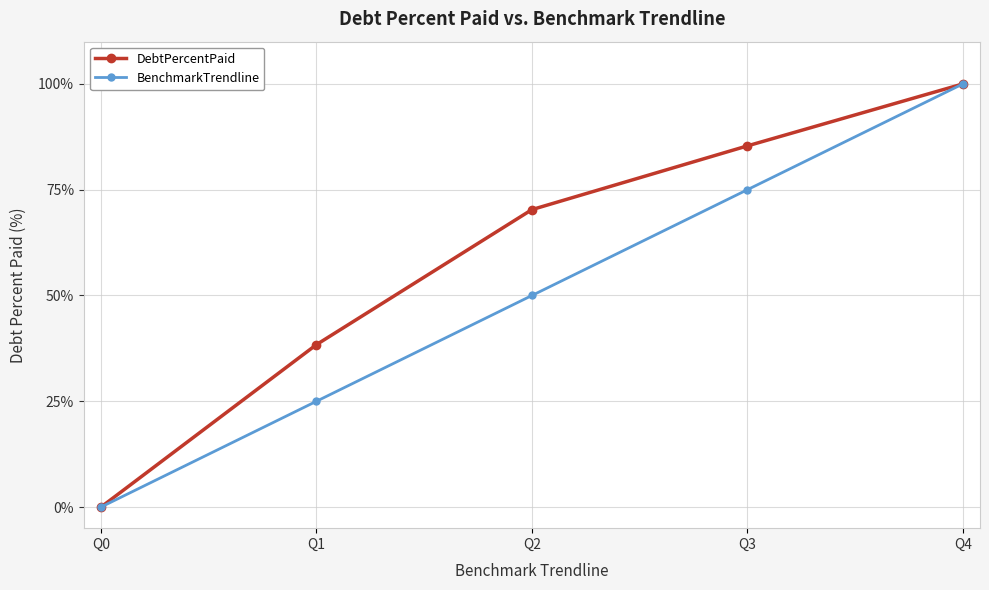

At which label does DebtPercentPaid reach its minimum?

Q0